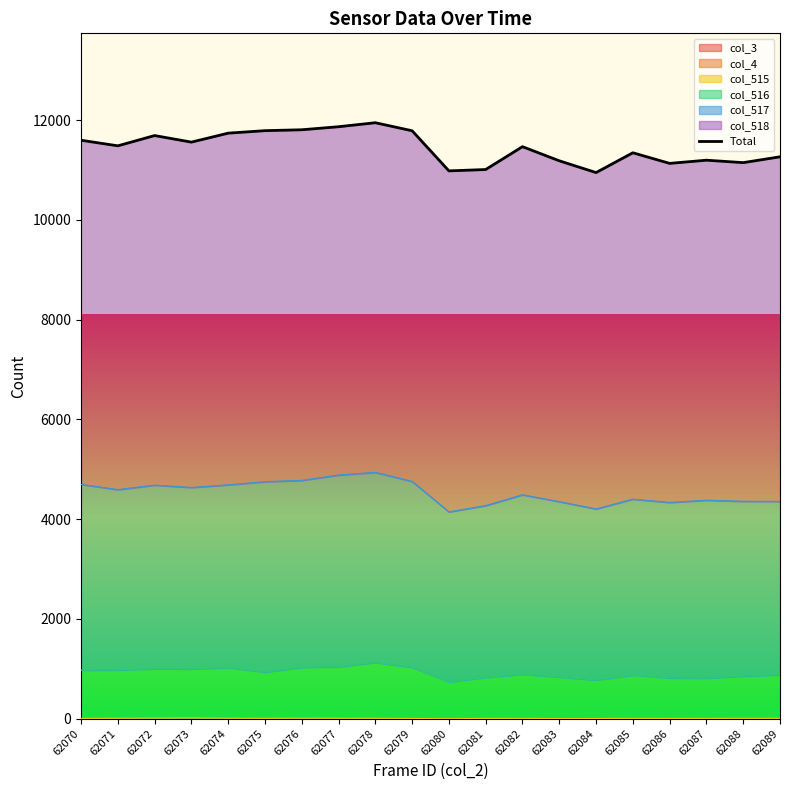

At which category does the data reach its first local valley?

62071